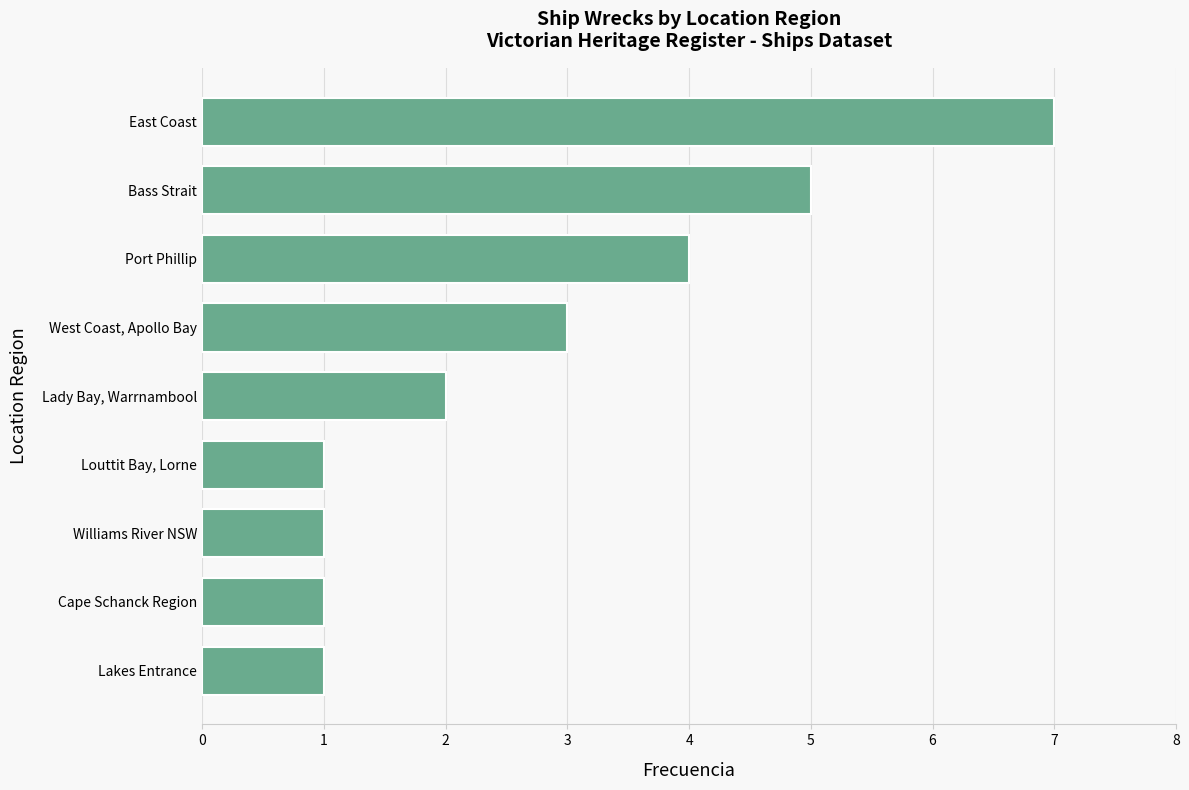

What is the approximate value at East Coast?

7